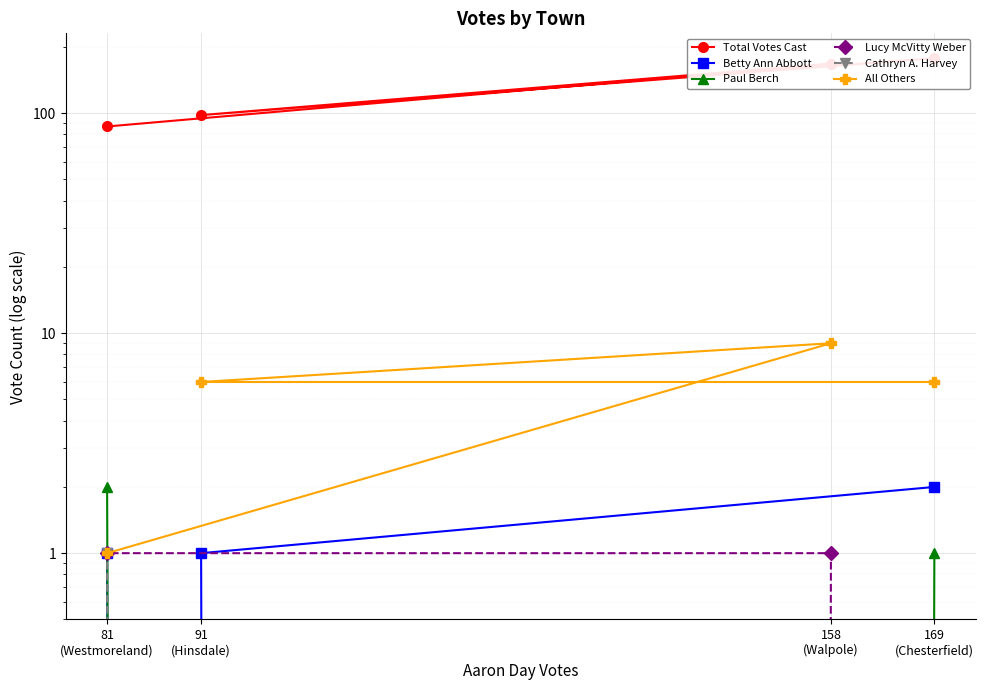

True or false: Paul Berch and Betty Ann Abbott cross at least once.

False